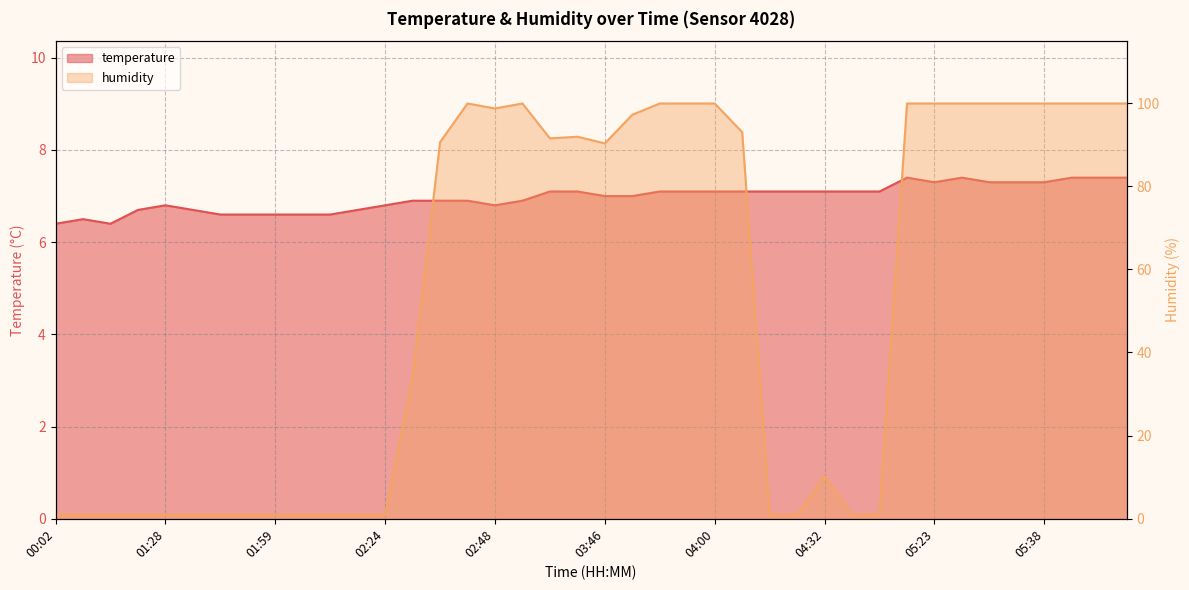

Does the chart display data point markers on the line(s)?

No